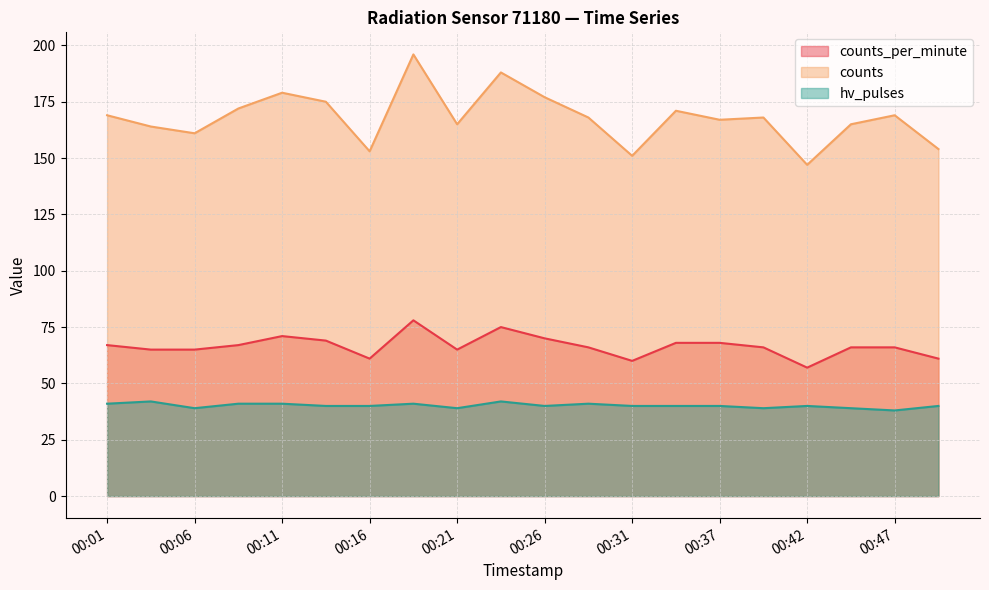

Which has a higher value, 00:04 or 00:37?

00:37